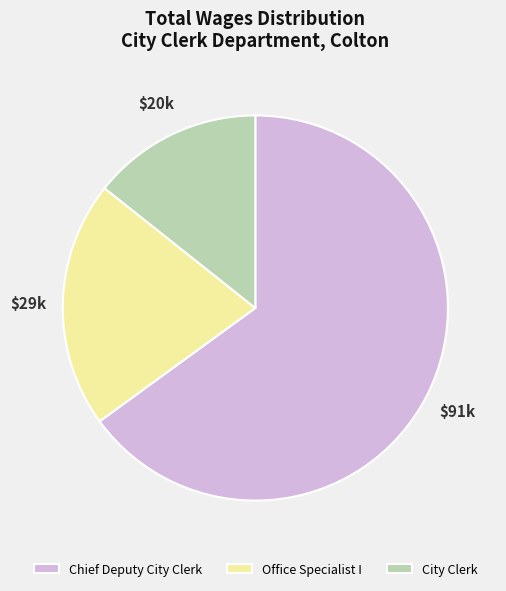

Does City Clerk account for over 50% of the chart?

No